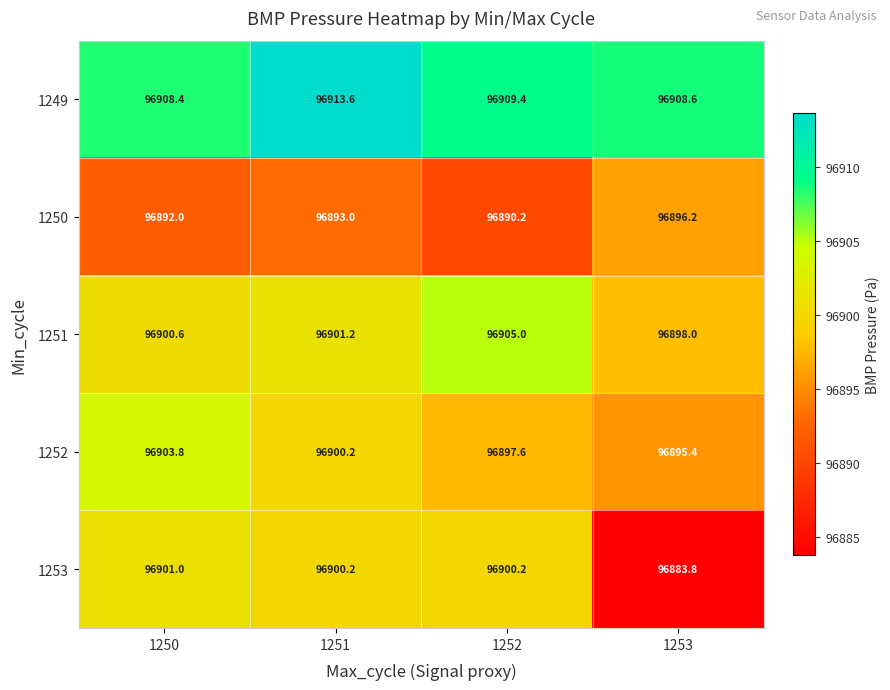

Which series has the widest spread of values?

1253